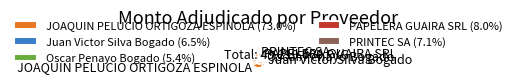

Which has a higher value, Juan Victor Silva Bogado or PAPELERA GUAIRA SRL?

PAPELERA GUAIRA SRL